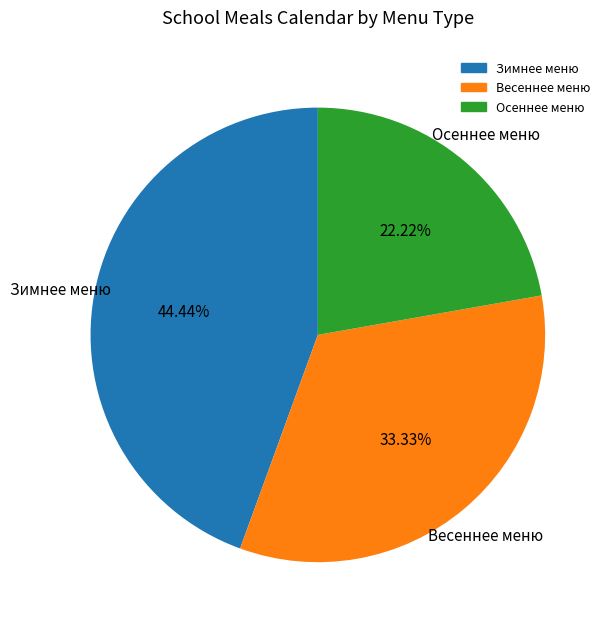

How many segments does this pie chart have?

3